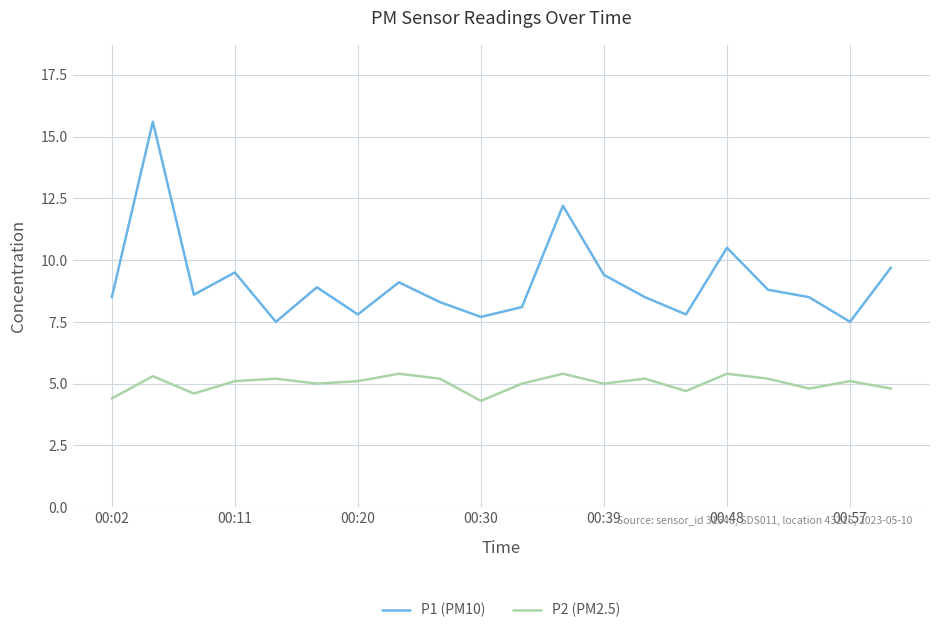

Is this an area chart (filled region under the line)?

No